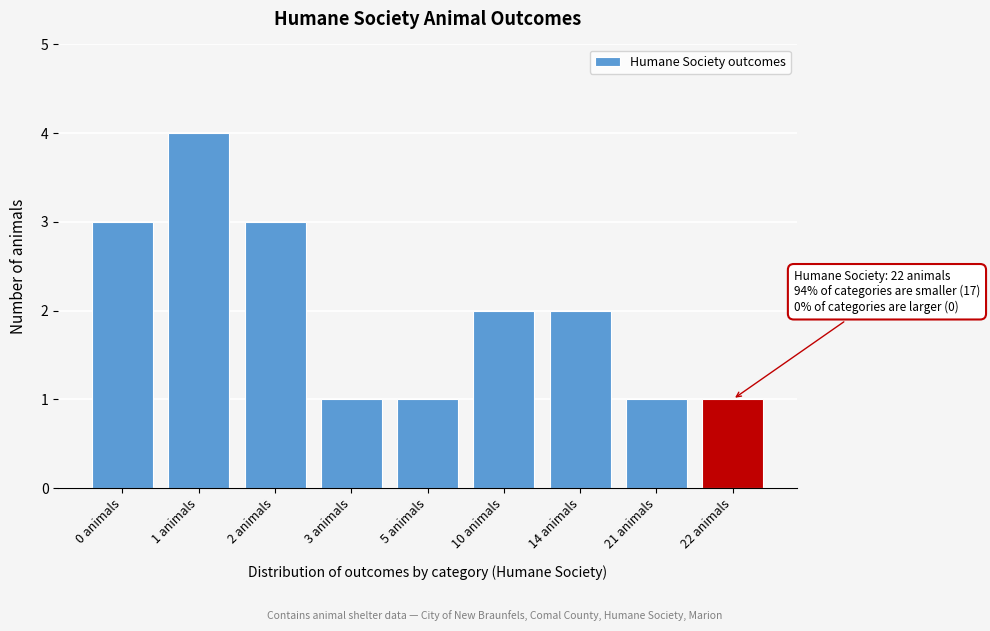

Reading left to right, transcribe all the data shown in this chart.

3	4	3	1	1	2	2	1	1